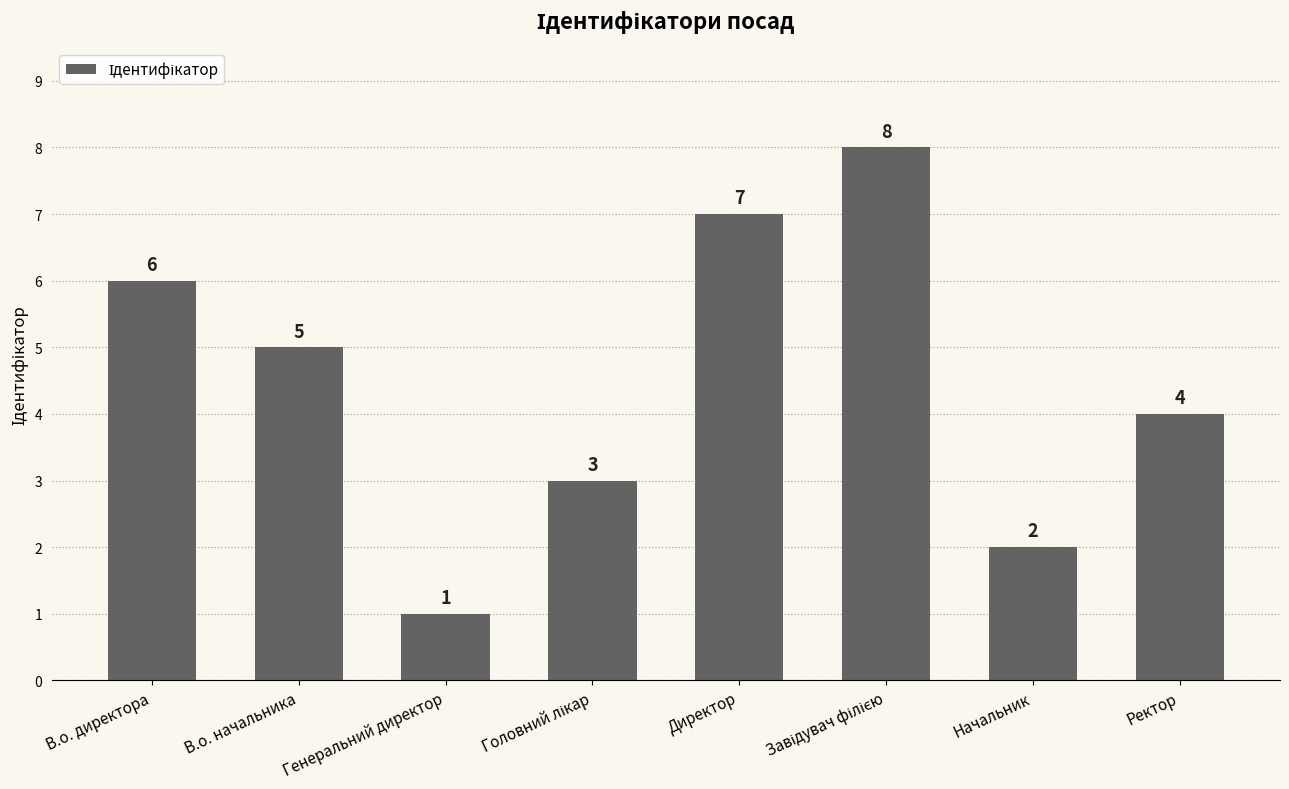

Between Генеральний директор and Ректор, which is larger?

Ректор